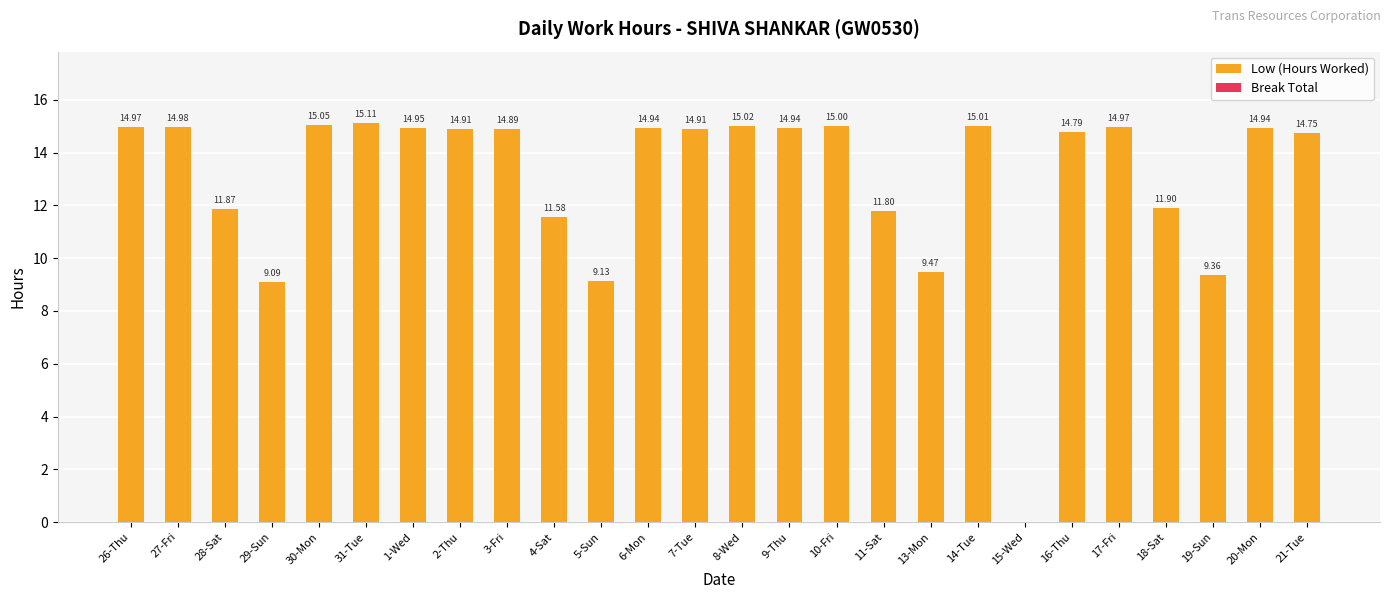

What is the sum of the values at 30-Mon and 8-Wed?

30.1